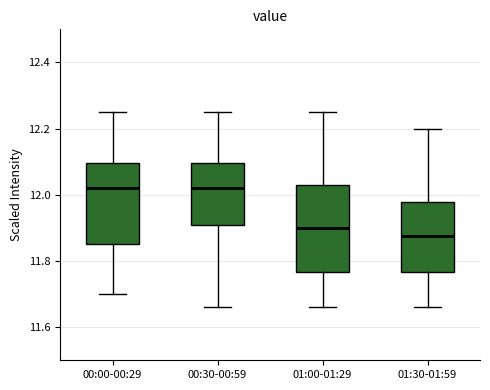

Which box has the lowest median line?

01:30-01:59